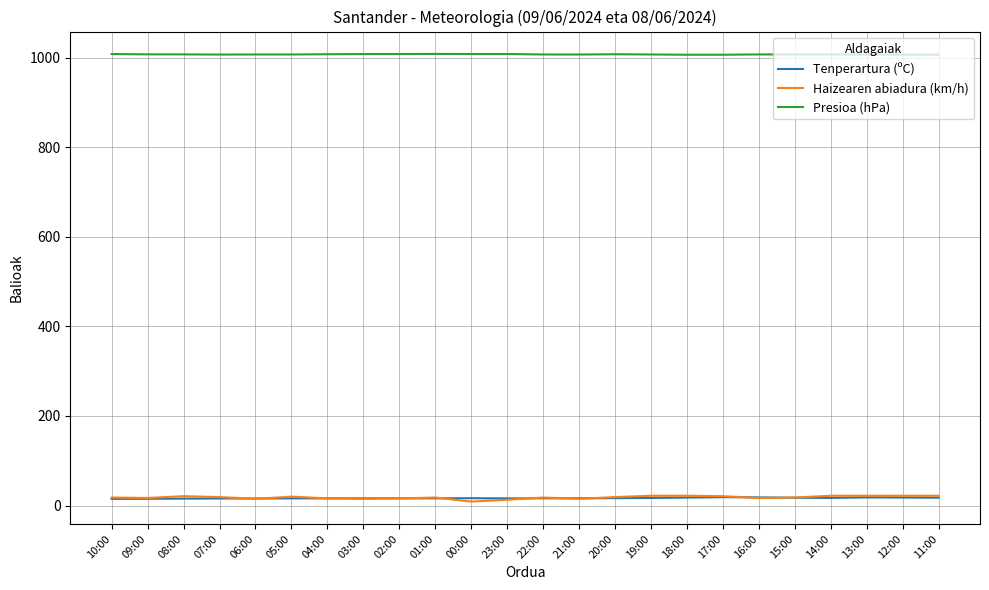

Is the value of Tenperartura (ºC) at 22:00 greater than the value of Presioa (hPa) at 08:00?

No